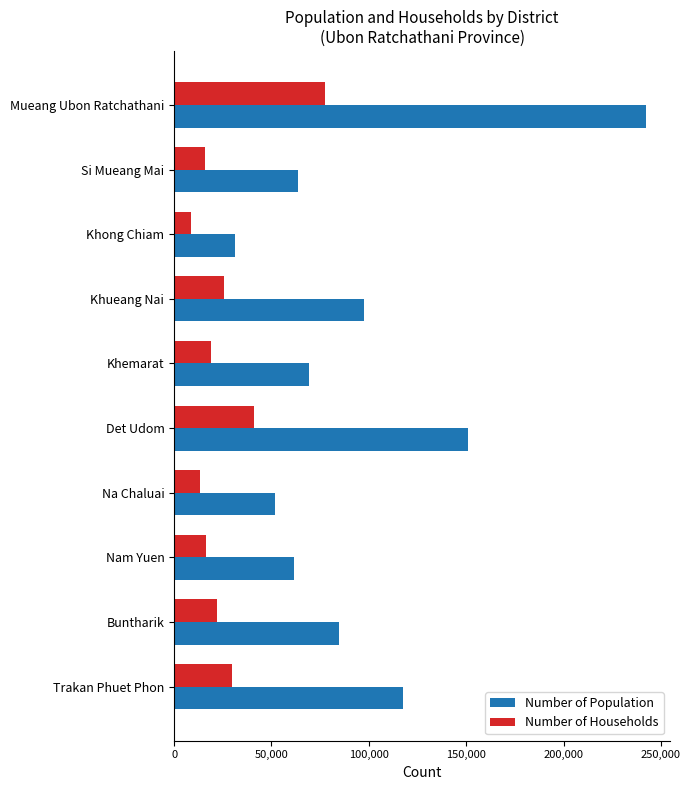

Count the number of data series in this chart.

2